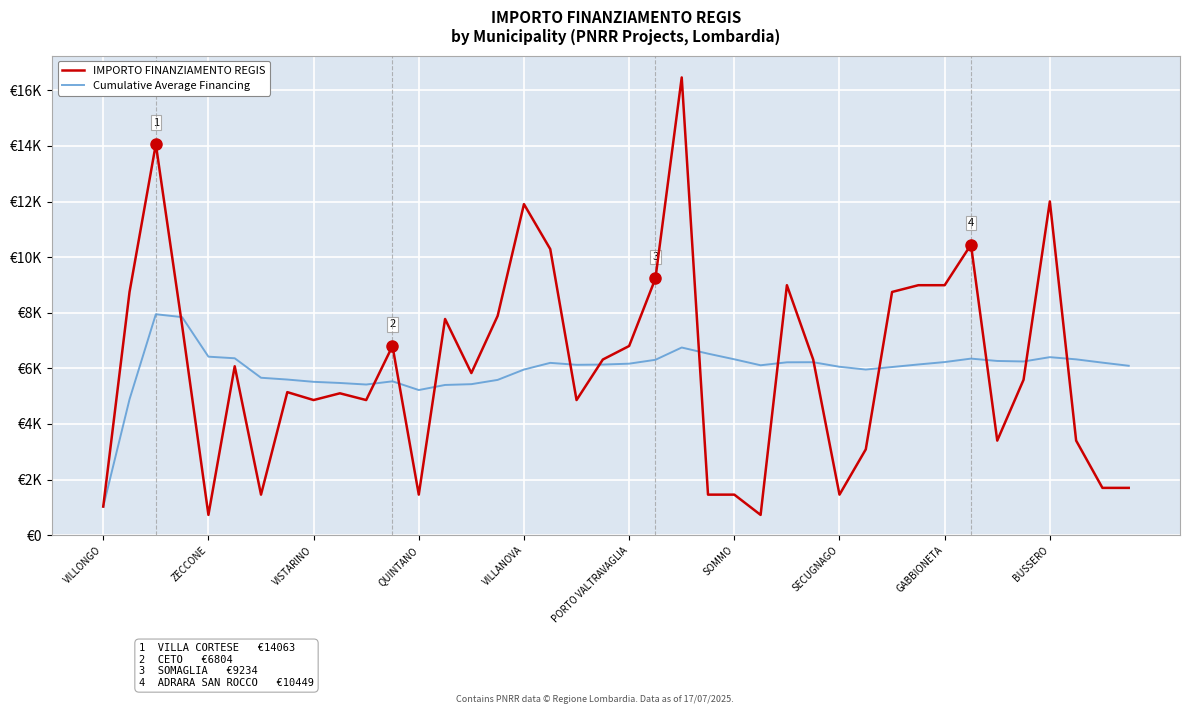

Does the chart have visible grid lines?

Yes